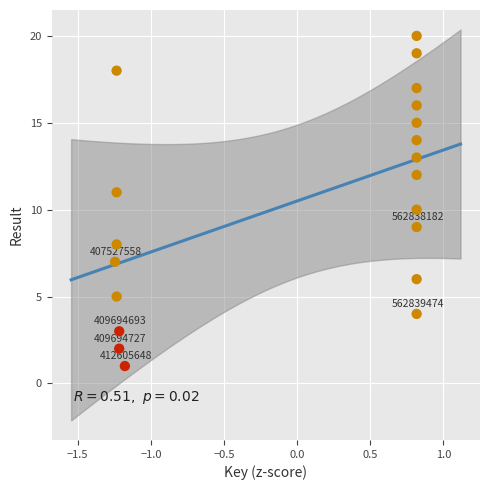

What is the range of Y values (max minus min)?

19